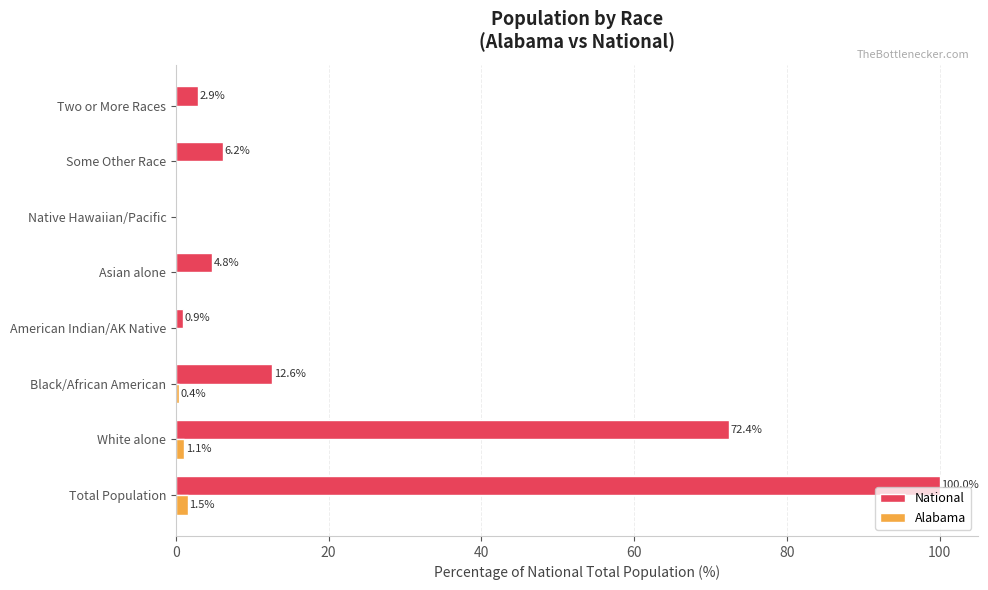

Is it true that National equals 72.4 at White alone?

True